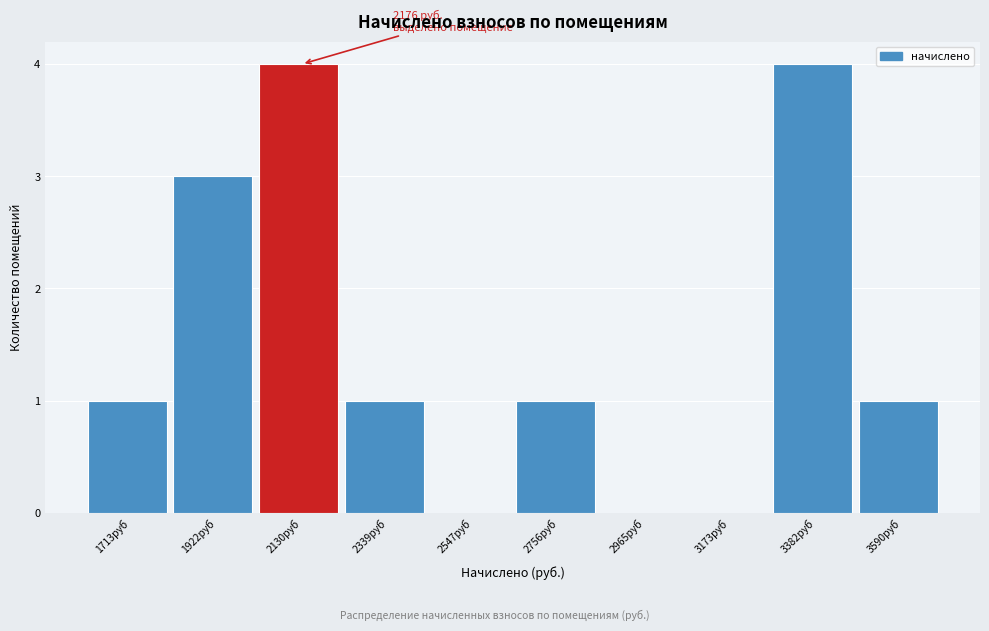

Reading left to right, transcribe all the data shown in this chart.

1713руб=1	1922руб=3	2130руб=4	2339руб=1	2547руб=0	2756руб=1	2965руб=0	3173руб=0	3382руб=4	3590руб=1